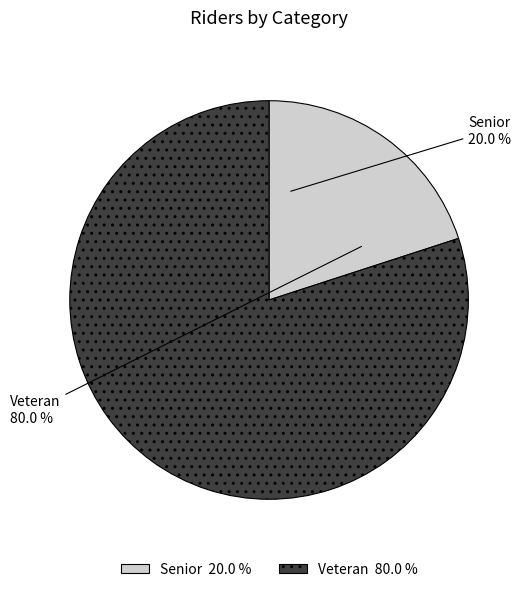

Is there a majority slice in this chart?

Yes